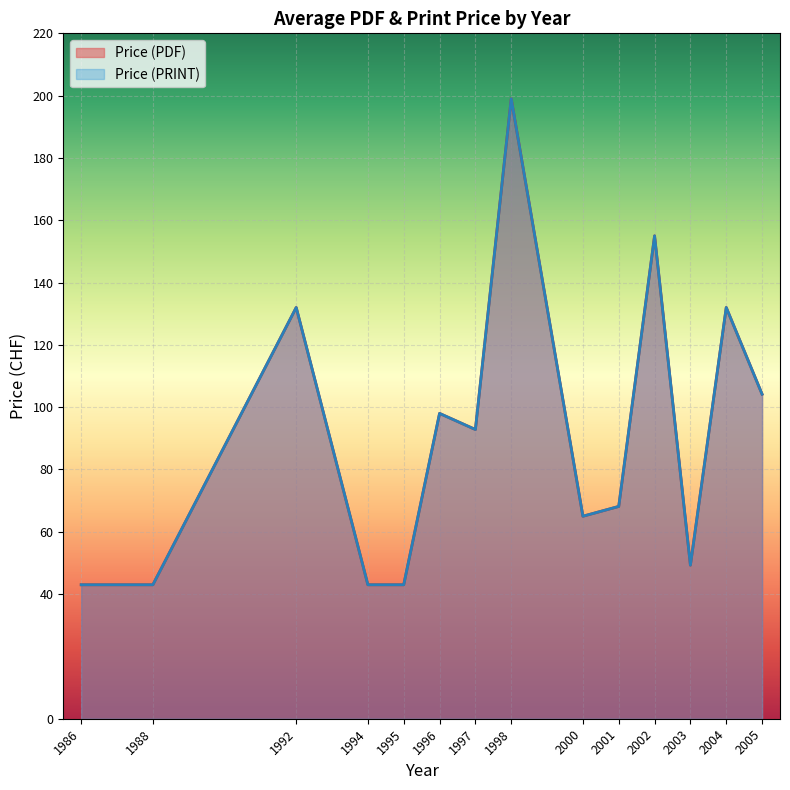

How many series are shown in this chart?

2